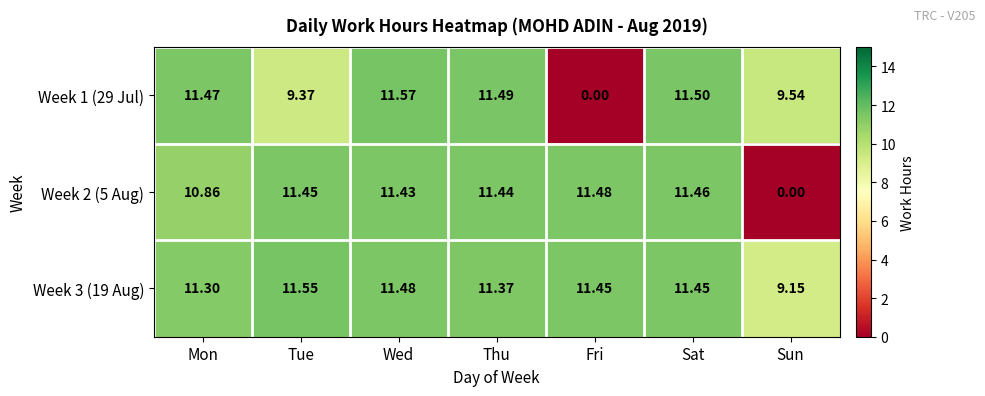

Which series has the largest total across all categories?

Week 3 (19 Aug)